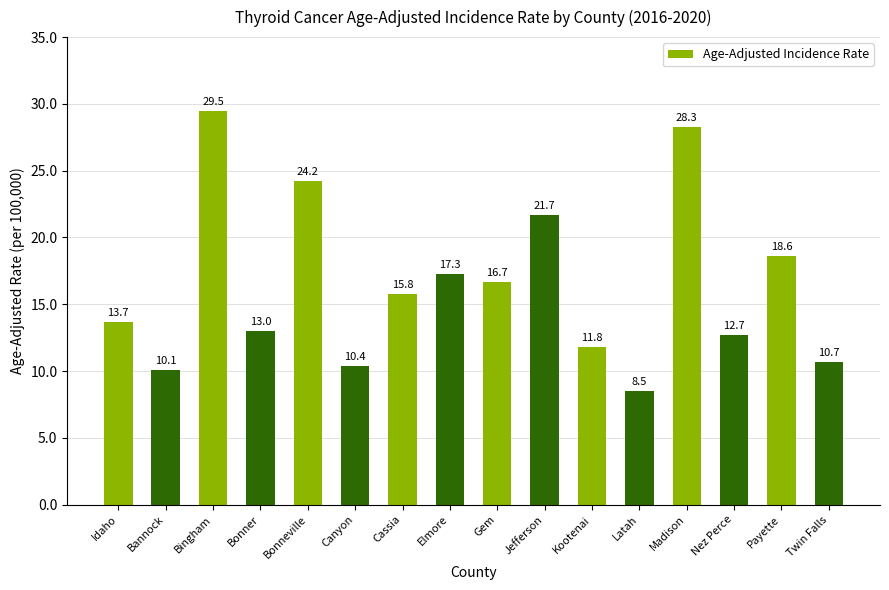

Are the bars grouped side by side (vs. stacked)?

No